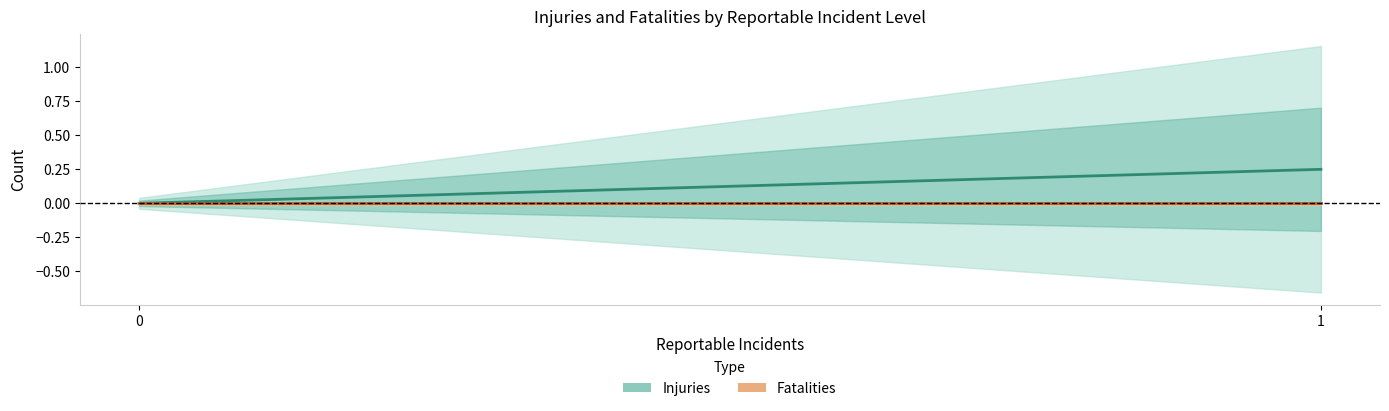

What is the average value of the Injuries series?

0.1